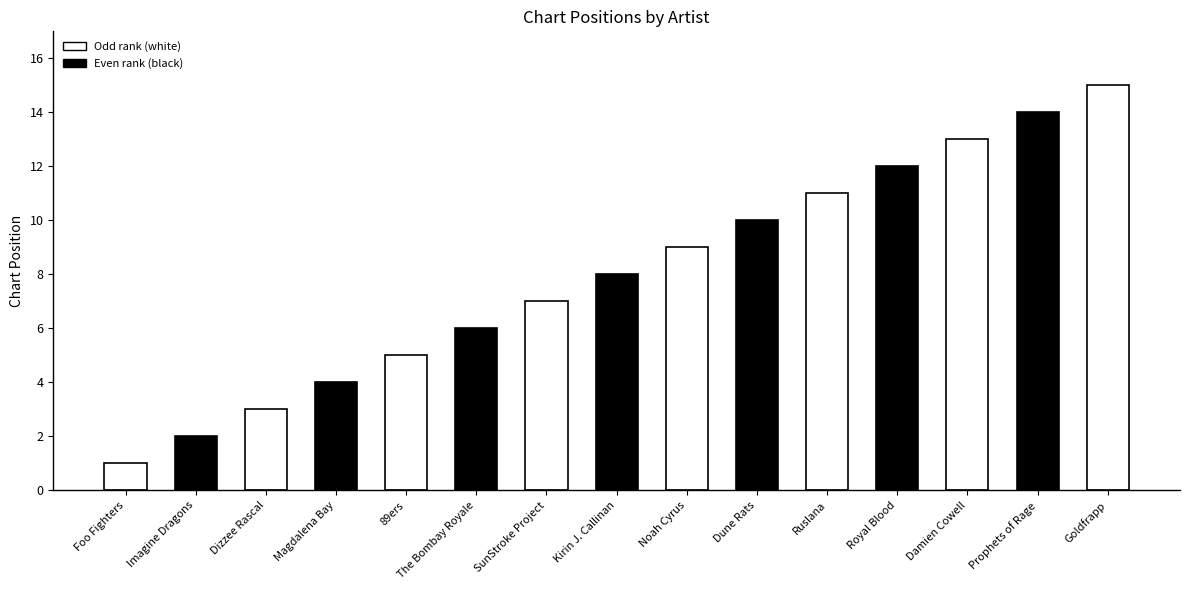

What is the value of the 5th bar from the left?

5